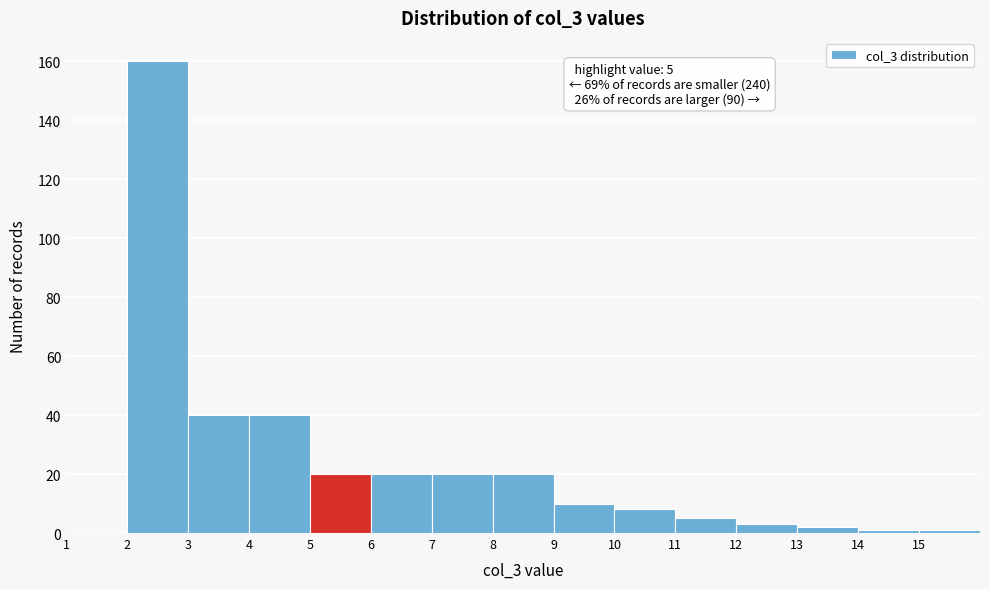

Over which range of the x-axis is the bar tallest?

2 to 3